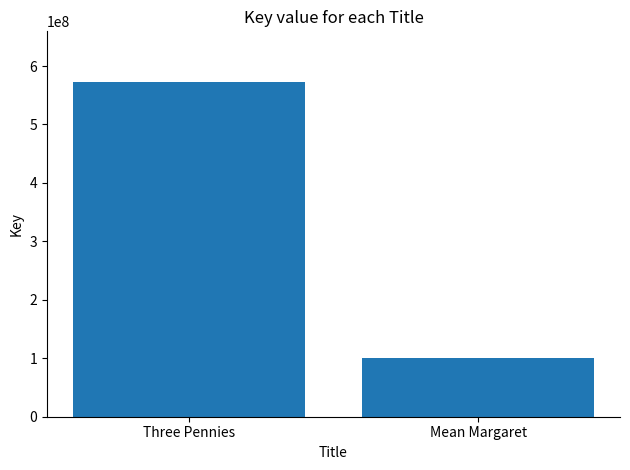

What is the label of the 2nd bar from the right?

Three Pennies